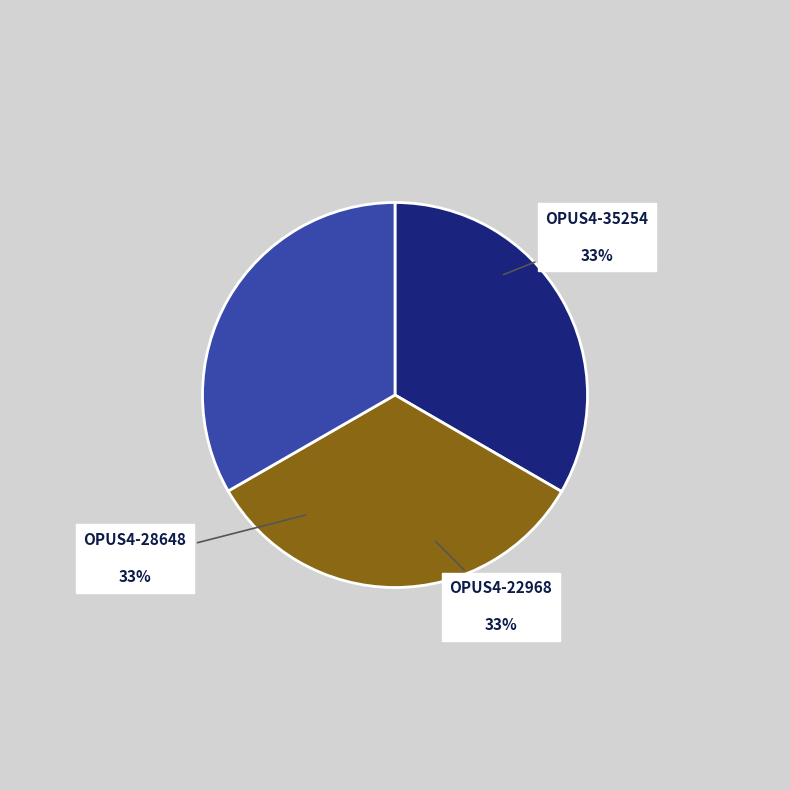

Is it true that OPUS4-22968 is 40% of the pie?

False